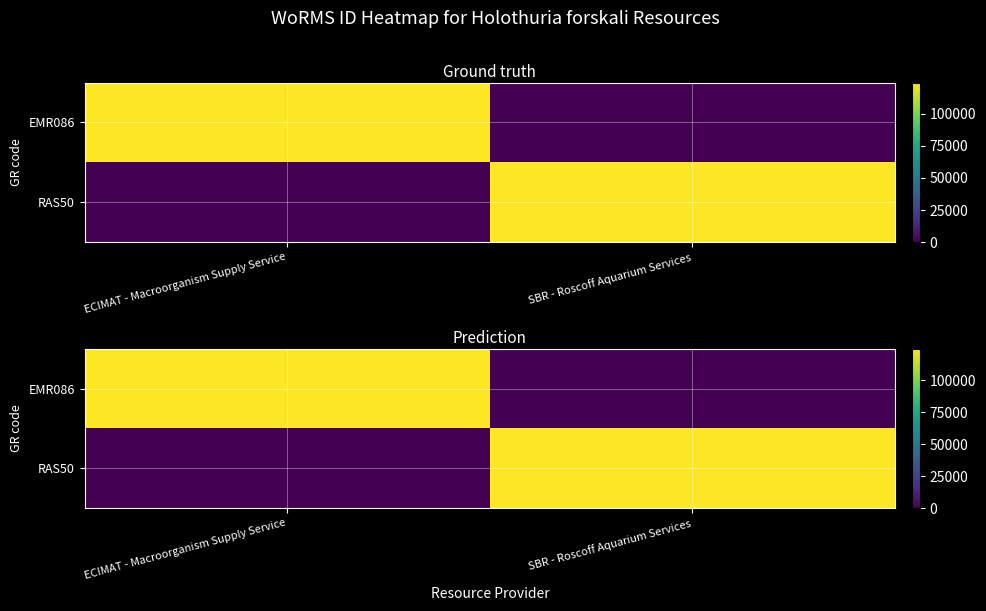

The EMR086 series shows 124501 at ECIMAT - Macroorganism Supply Service. True or false?

True